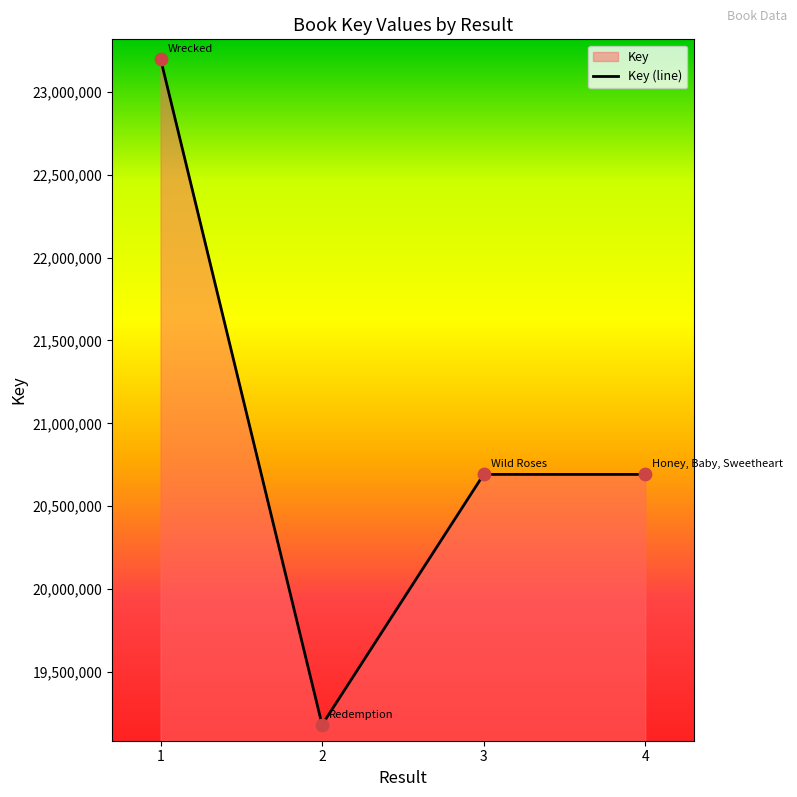

What is the change in value from 1 to 4?

-2508024